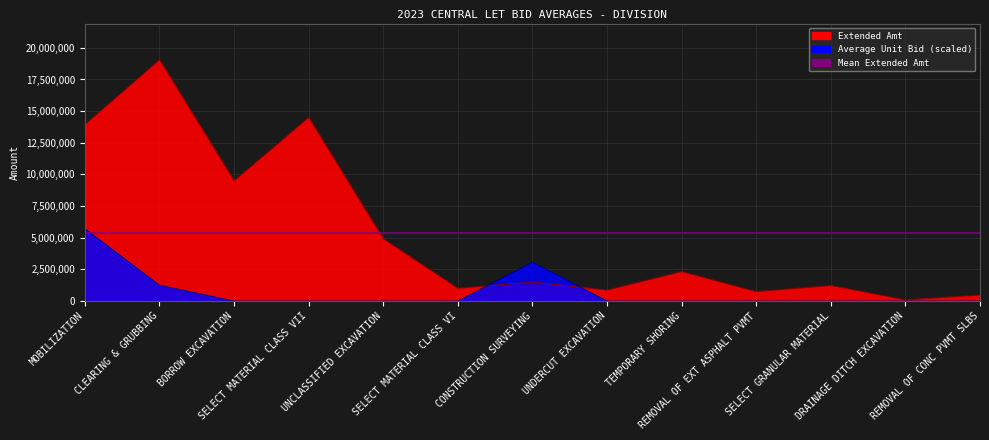

What is the lowest value of the Extended Amt series?

99400.0